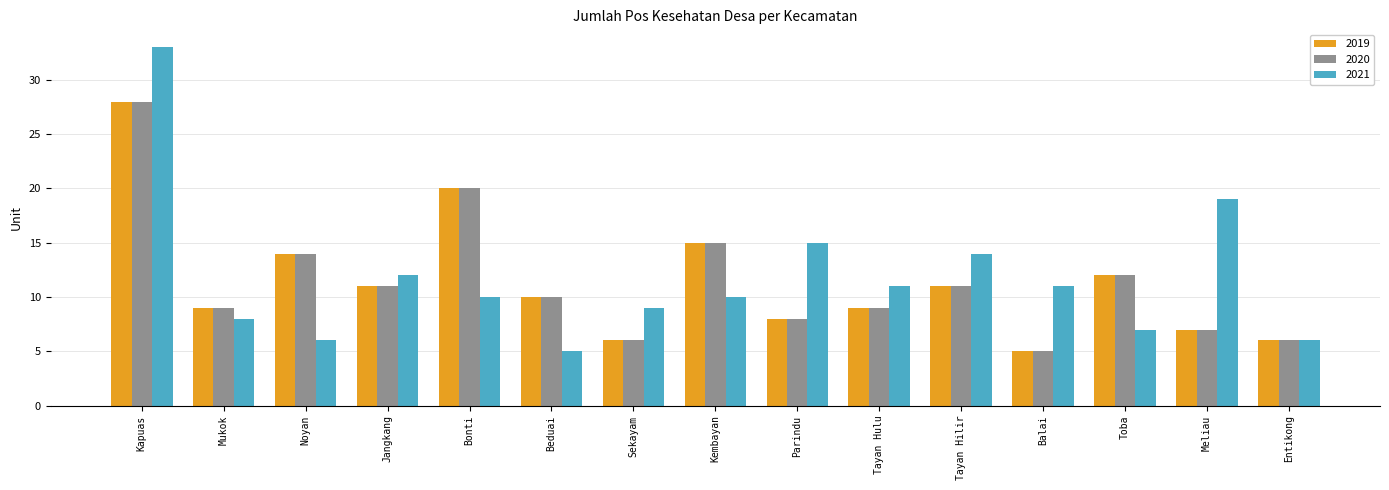

What position from the left is Beduai?

6